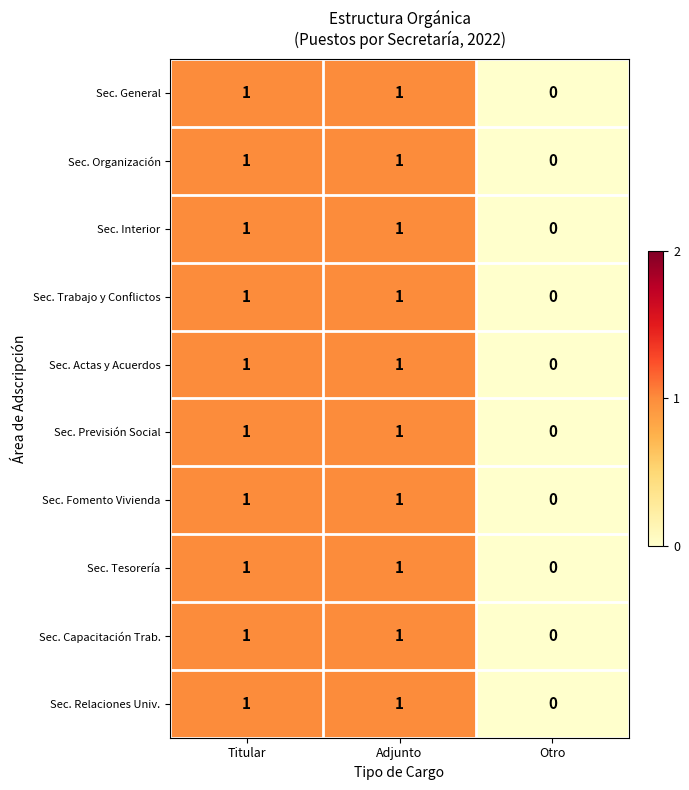

The value of Sec. Interior at Titular is 1. True or false?

True